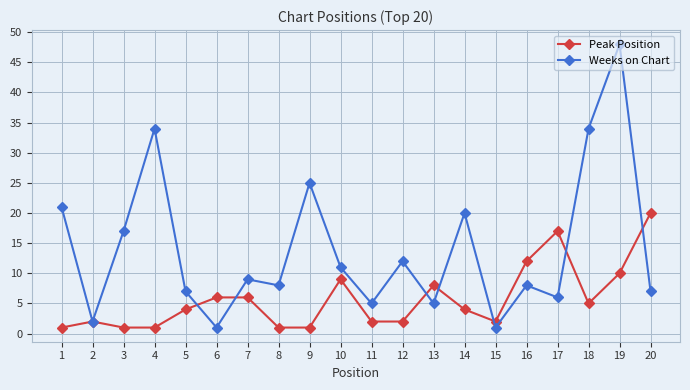

Count the number of categories in the chart.

20